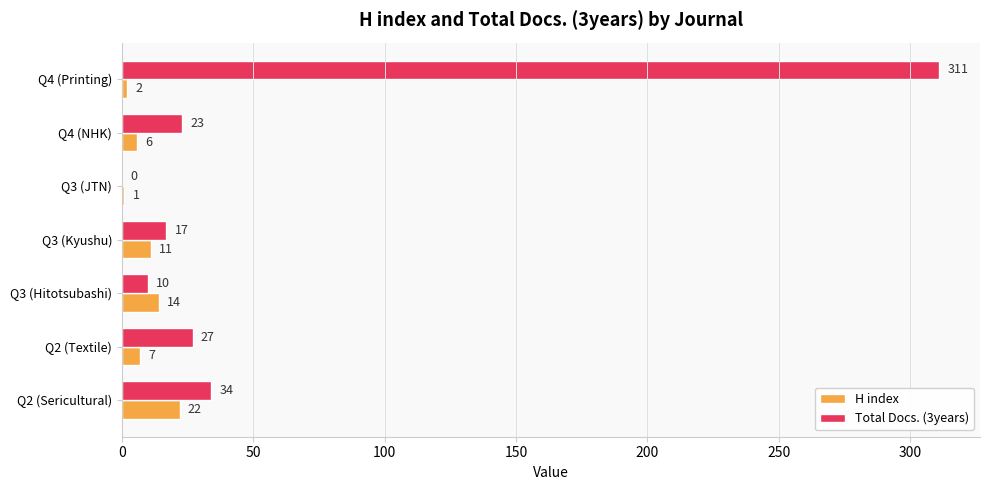

Count the number of categories in the chart.

7